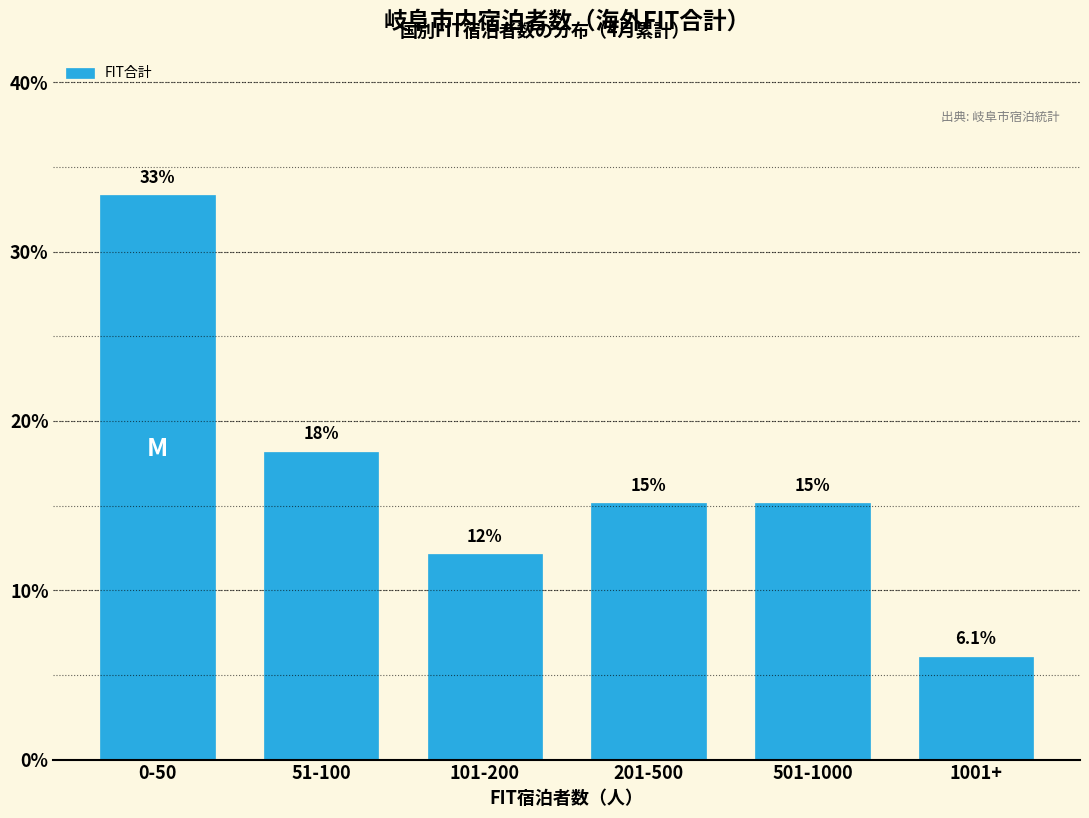

How many bars are there in total?

6